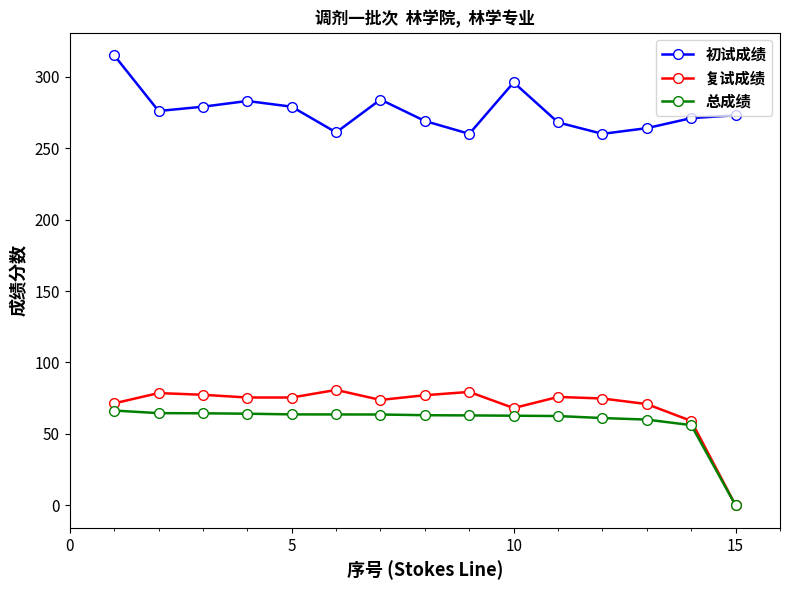

Is this an area chart (filled region under the line)?

No